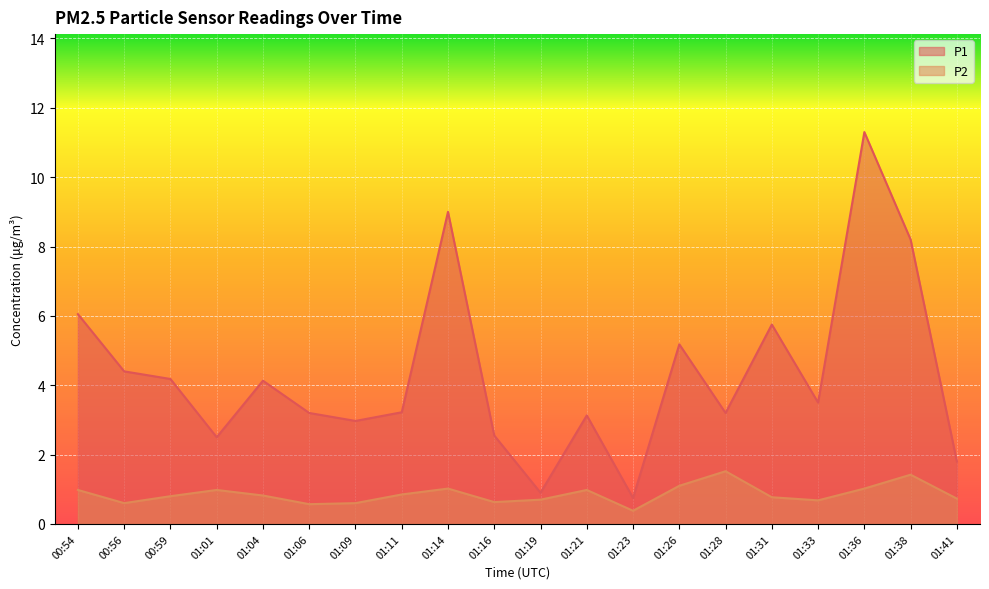

True or false: P2 has more than 2 interior local peaks.

True